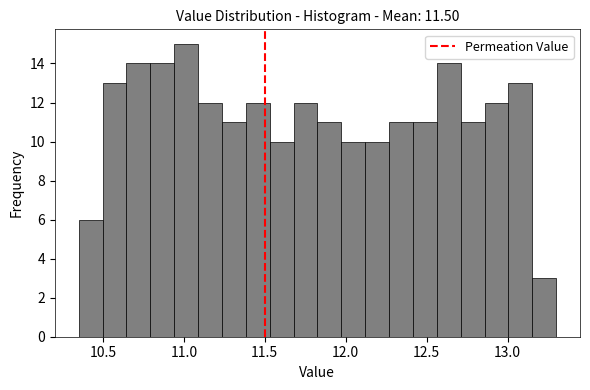

Read against the x-axis, roughly where is the centre of the tallest bar?

11.00